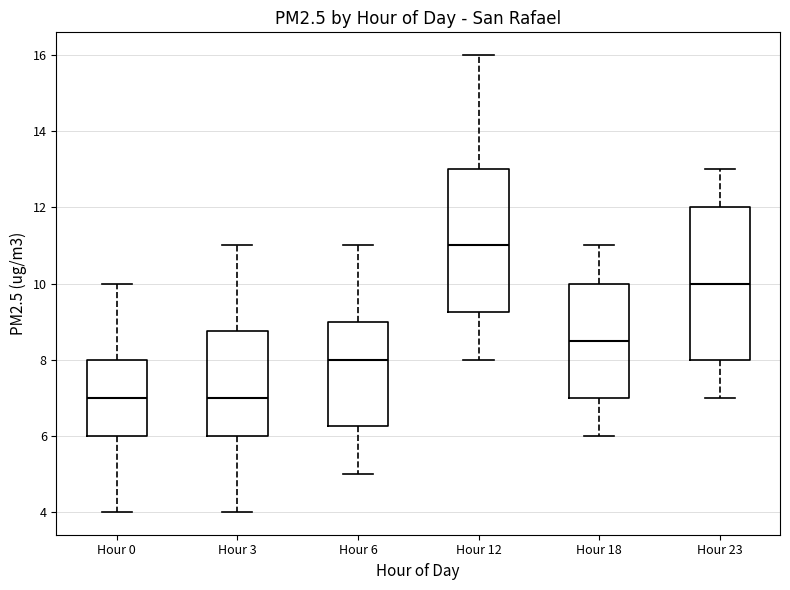

Reading left to right, read every box against the y-axis: the position of its median line, the range the box covers, and the ends of its whiskers. The values are not printed on the chart, so give them approximately, as read against the axis.

Hour 0: median 7.0, box 6.0 to 8.0, whiskers 4.0 to 10.0
Hour 3: median 7.0, box 6.0 to 8.8, whiskers 4.0 to 11.0
Hour 6: median 8.0, box 6.2 to 9.0, whiskers 5.0 to 11.0
Hour 12: median 11.0, box 9.2 to 13.0, whiskers 8.0 to 16.0
Hour 18: median 8.6, box 7.0 to 10.0, whiskers 6.0 to 11.0
Hour 23: median 10.0, box 8.0 to 12.0, whiskers 7.0 to 13.0